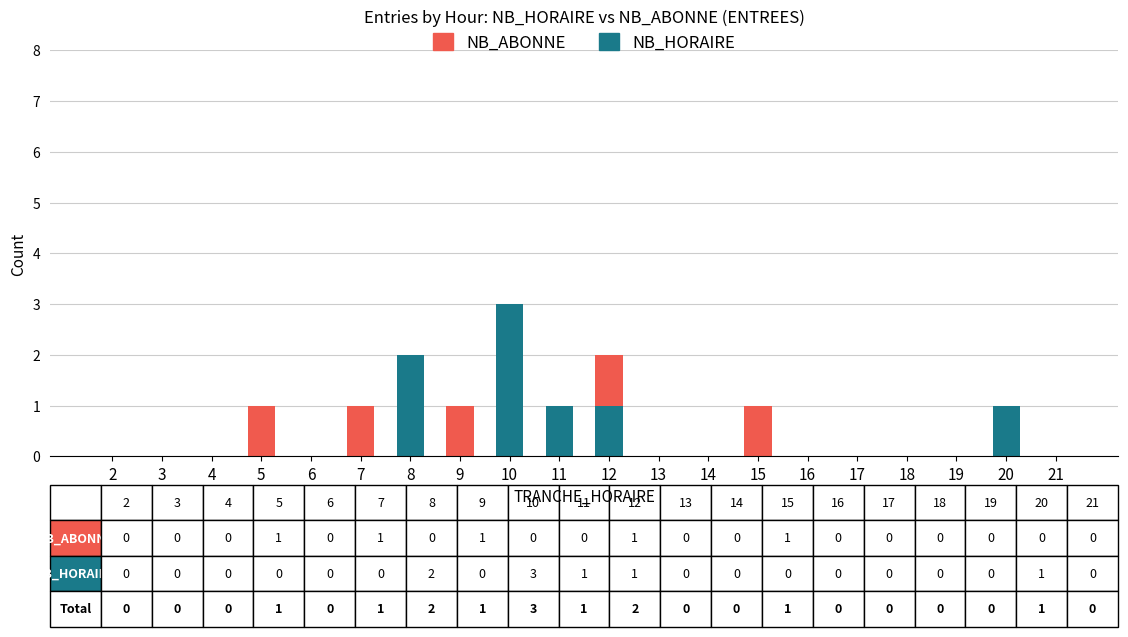

What is the maximum value for NB_HORAIRE?

3